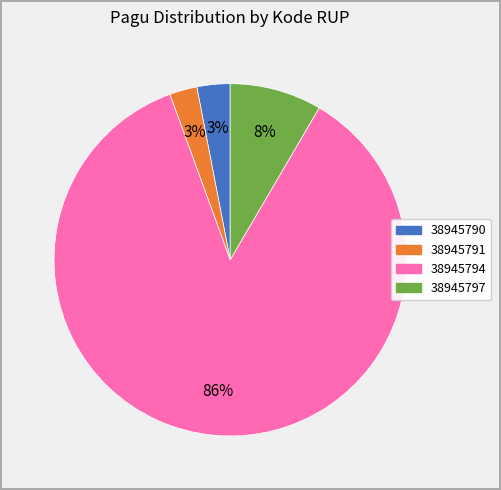

Do 38945790 and 38945791 together represent more than half of the pie?

No